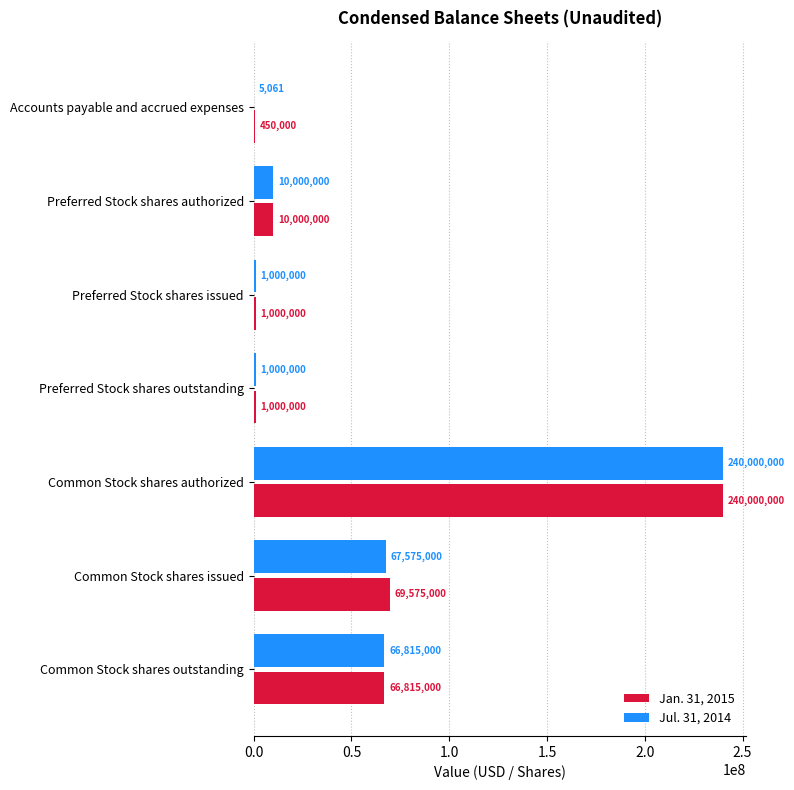

Is the value of Jan. 31, 2015 at Preferred Stock shares issued greater than the value of Jul. 31, 2014 at Common Stock shares outstanding?

No